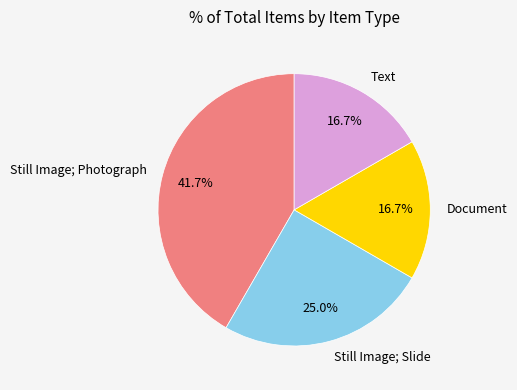

Approximately how many times larger is the value at Still Image; Slide compared to Document?

1.5